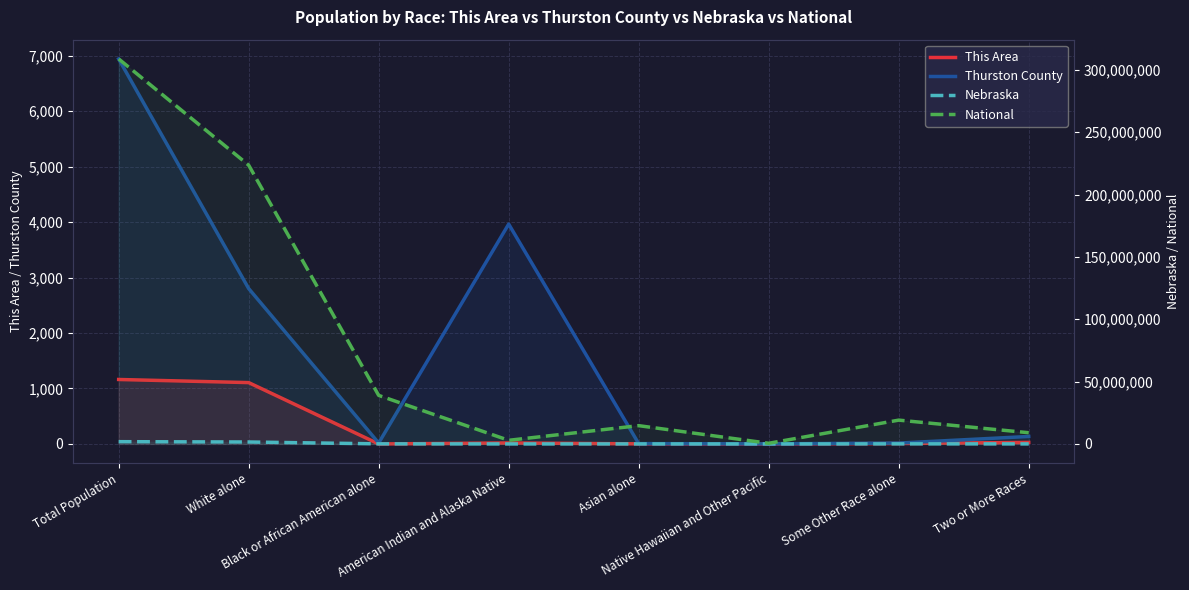

The value of Nebraska at Black or African American alone is 112647. True or false?

False